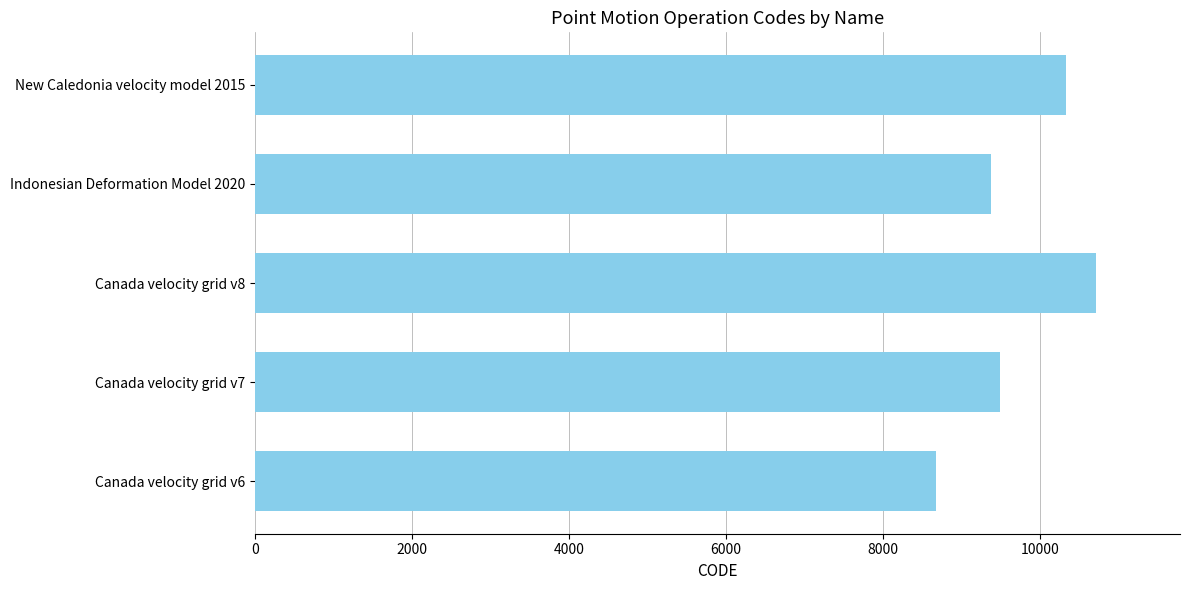

What is the difference between the second highest and minimum values?

1647